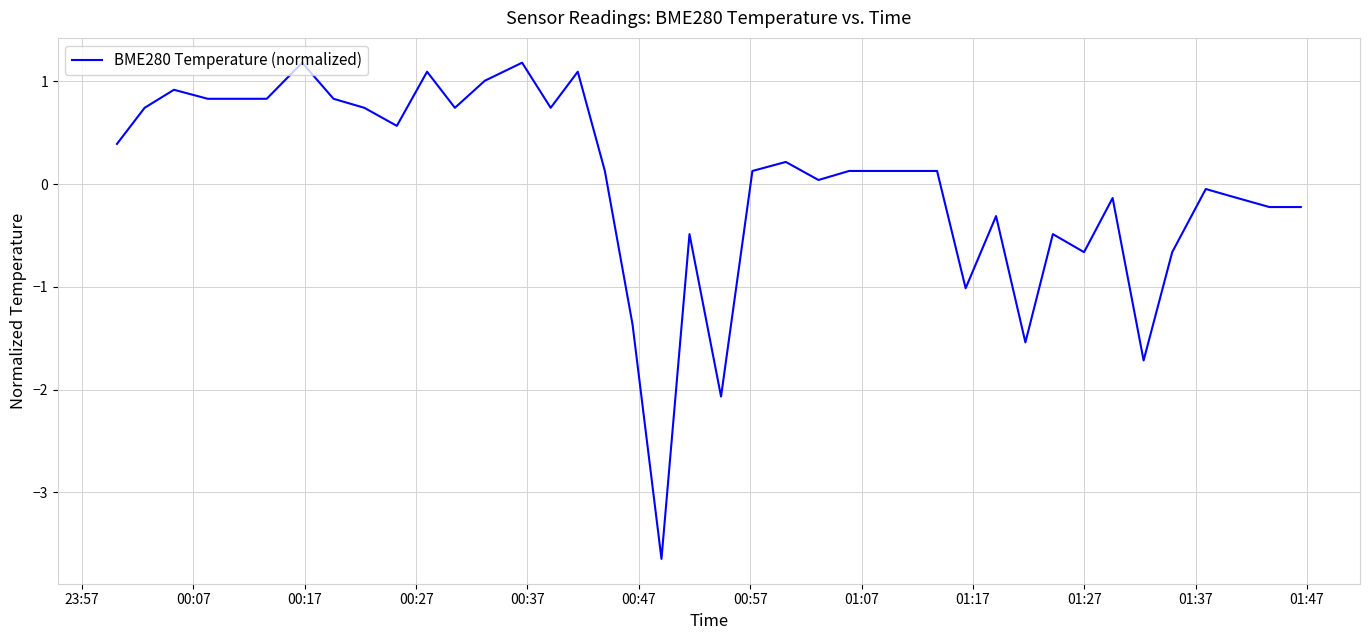

What is the difference between the maximum and second lowest values?

3.2